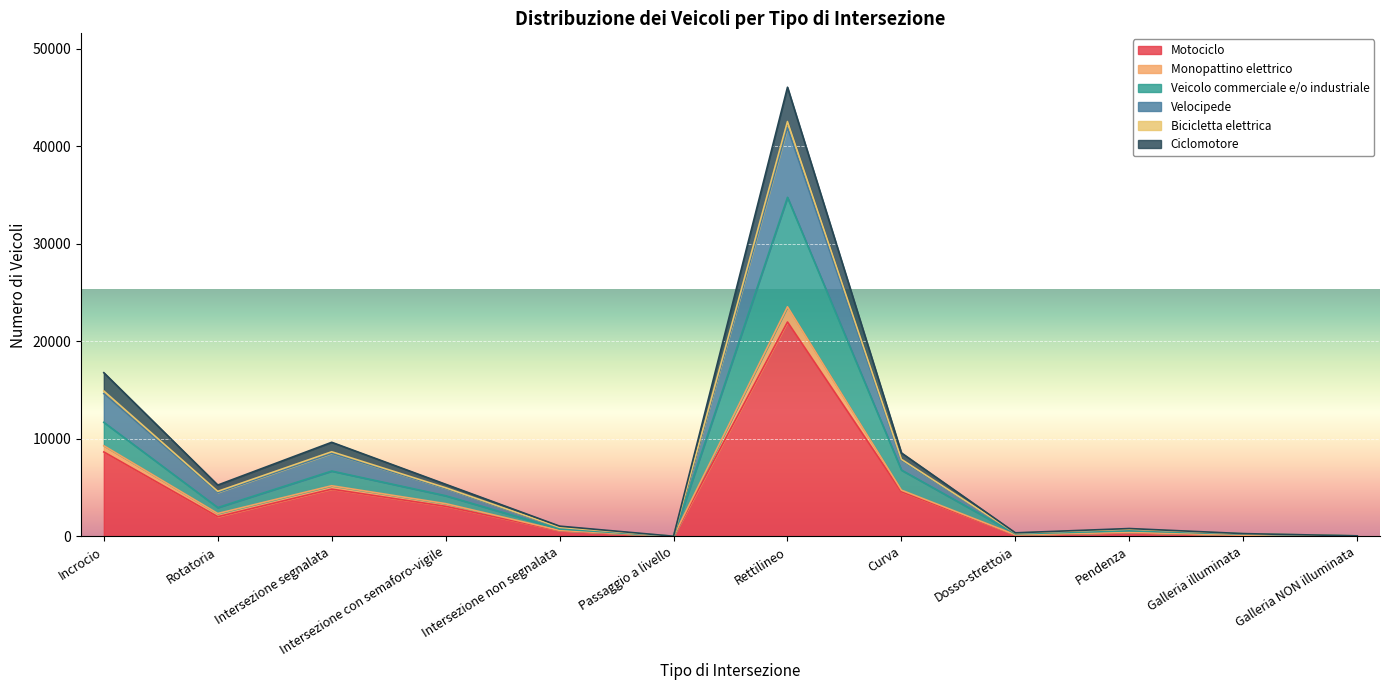

How many lines are shown in the chart?

6